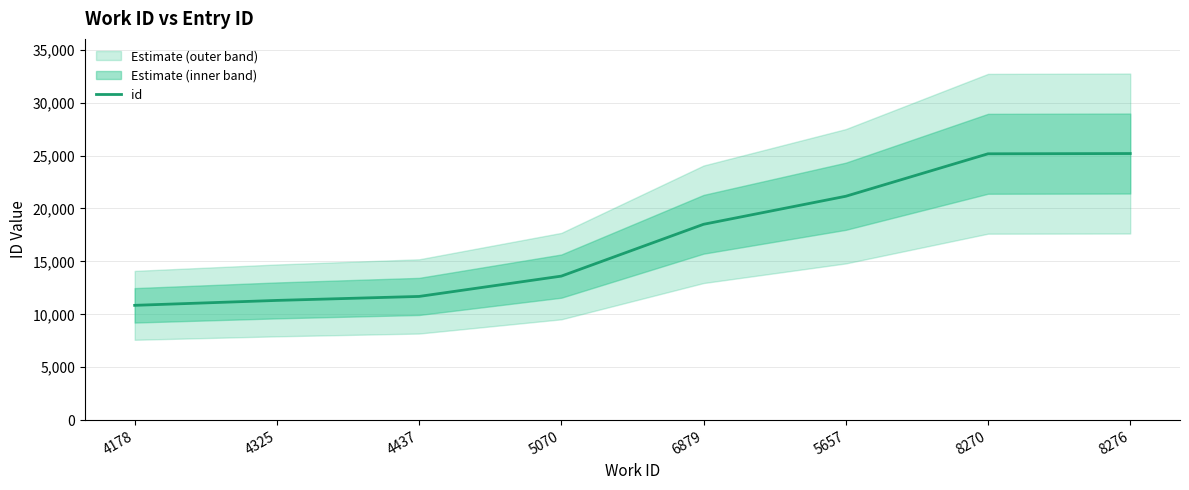

True or false: the data shows 10848 at 4178.

True